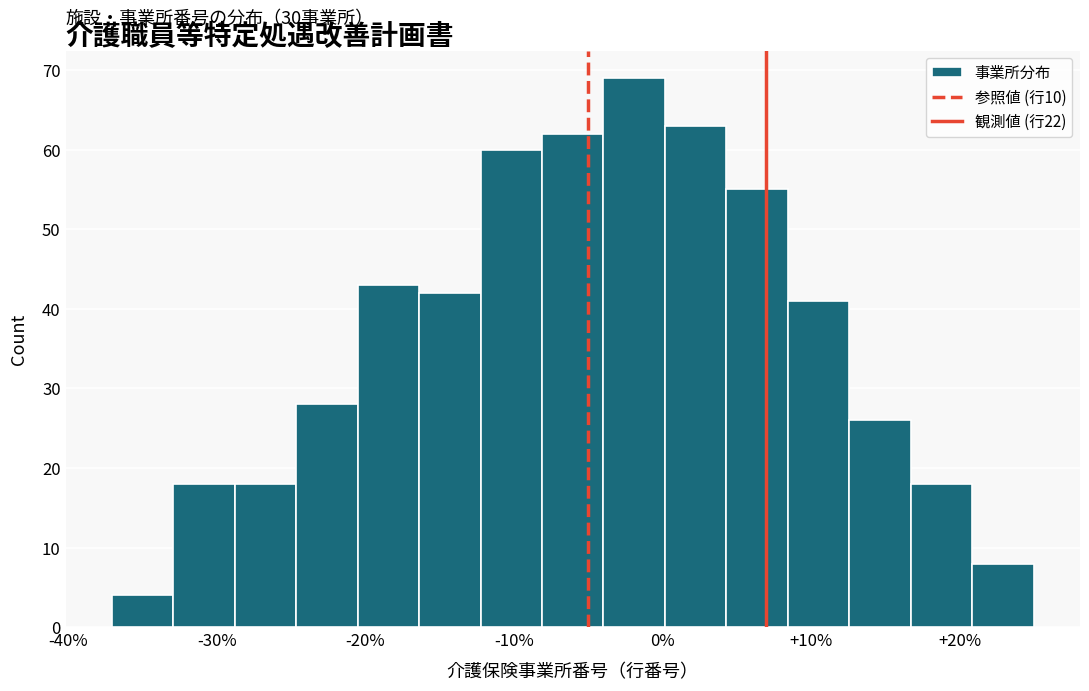

Over which range of the x-axis is the bar tallest?

-4 to 0